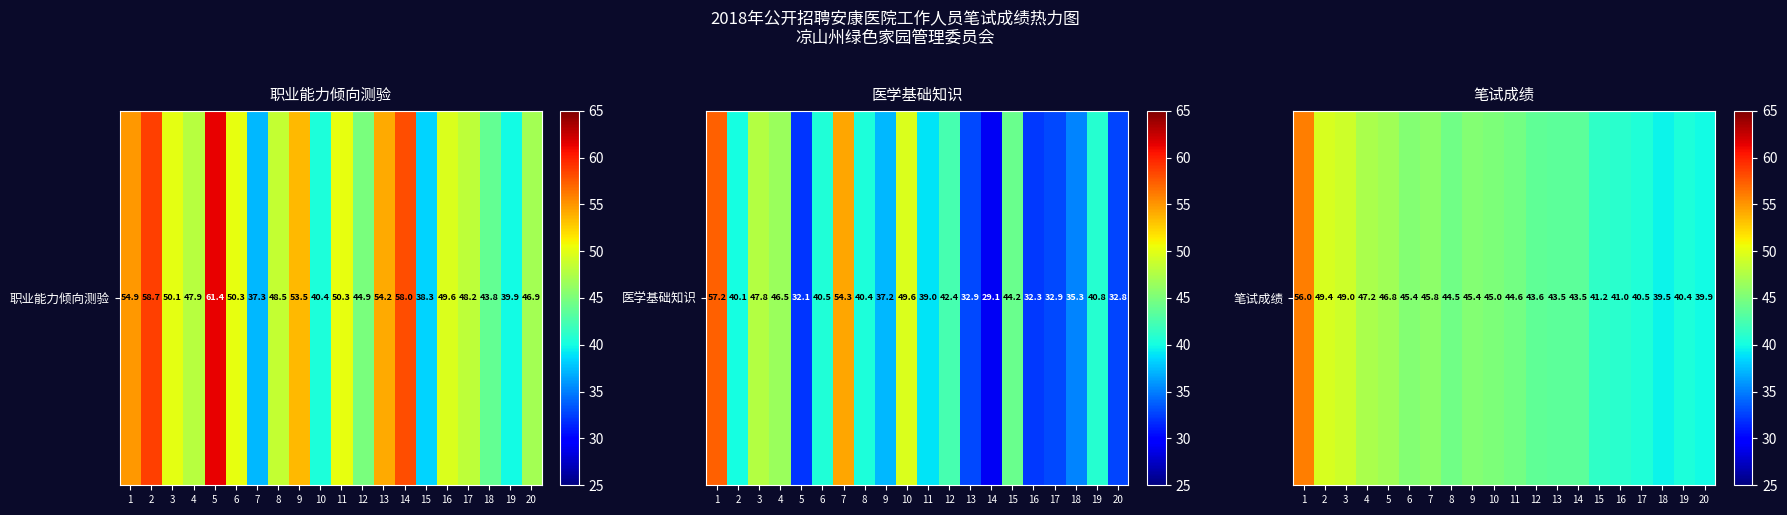

What is the greatest value displayed?

56.0